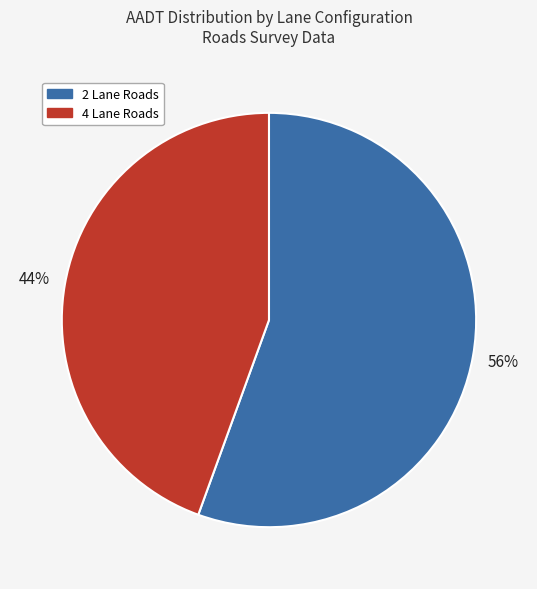

Which has a higher value, 4 Lane Roads or 2 Lane Roads?

2 Lane Roads